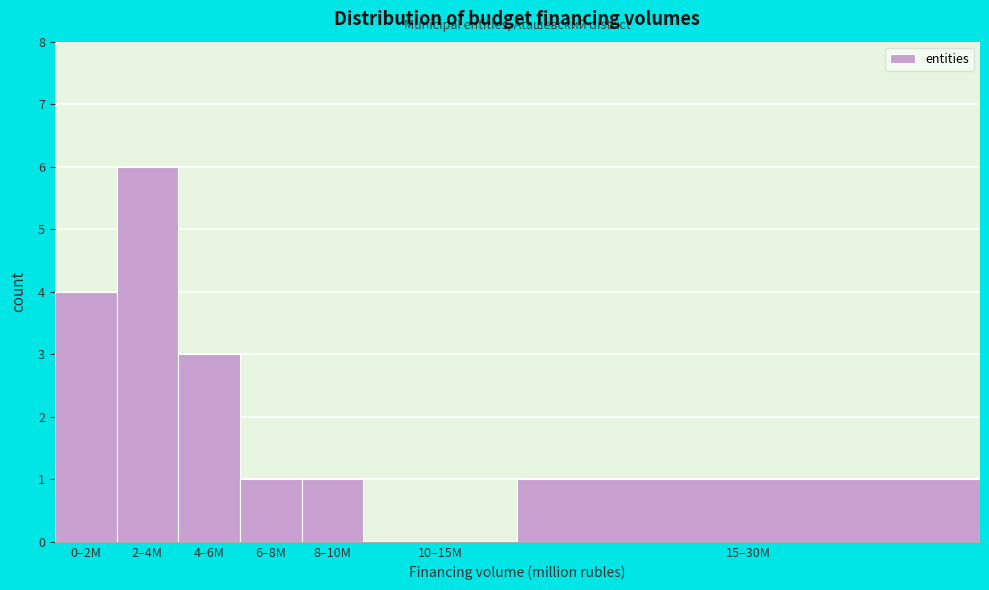

Reading left to right, list all the values displayed in this chart.

0–2M=4	2–4M=6	4–6M=3	6–8M=1	8–10M=1	10–15M=0	15–30M=1